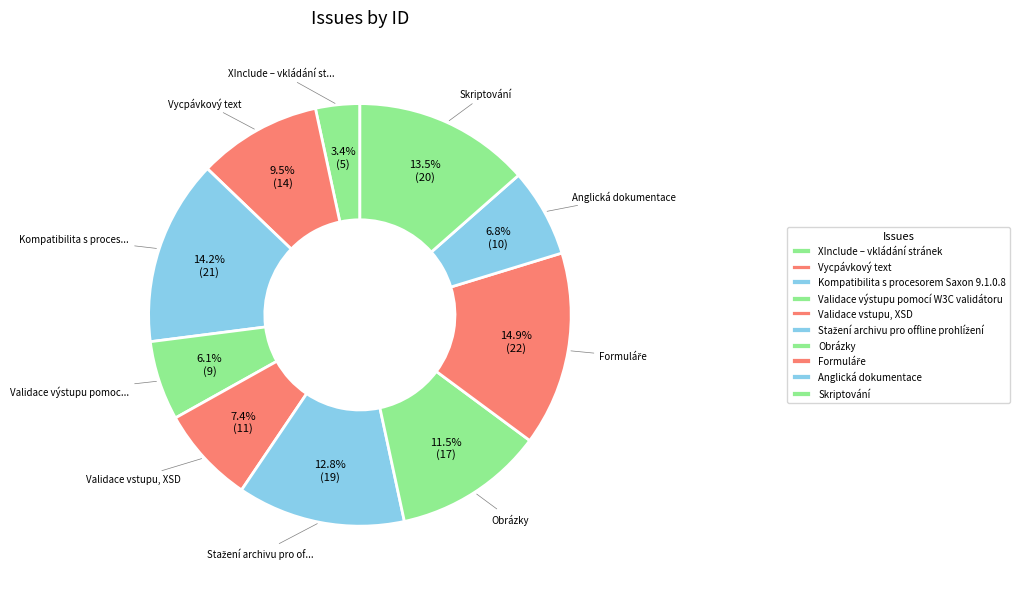

To the nearest percent, what percentage of the pie is Formuláře?

15%